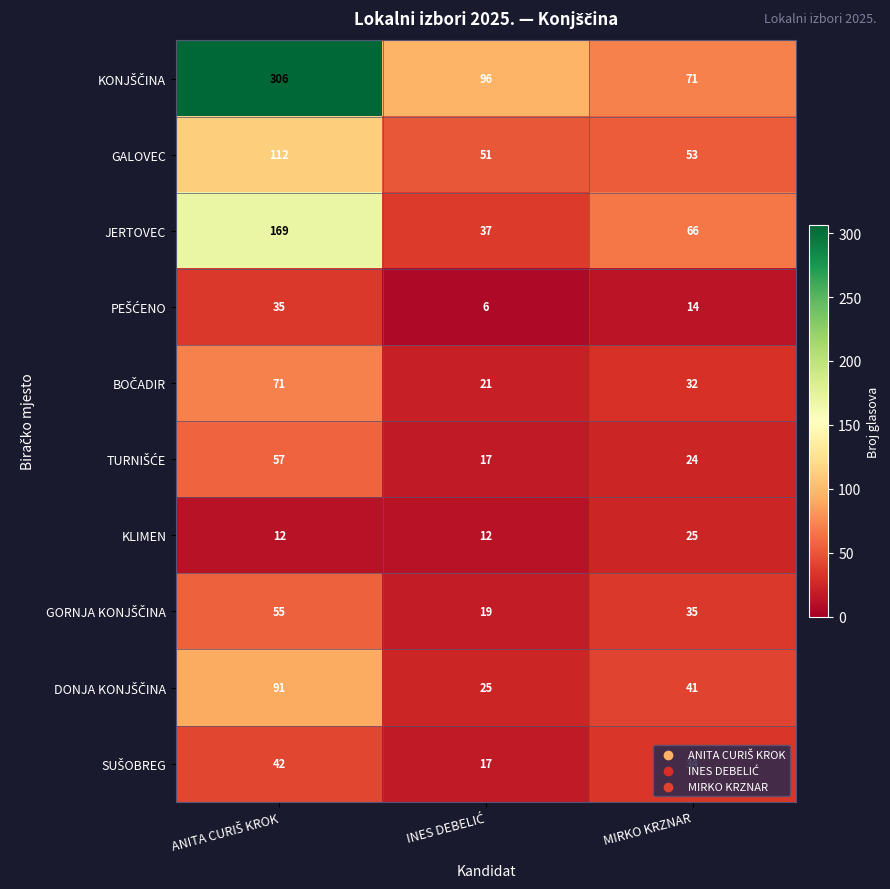

What is the greatest value displayed?

306